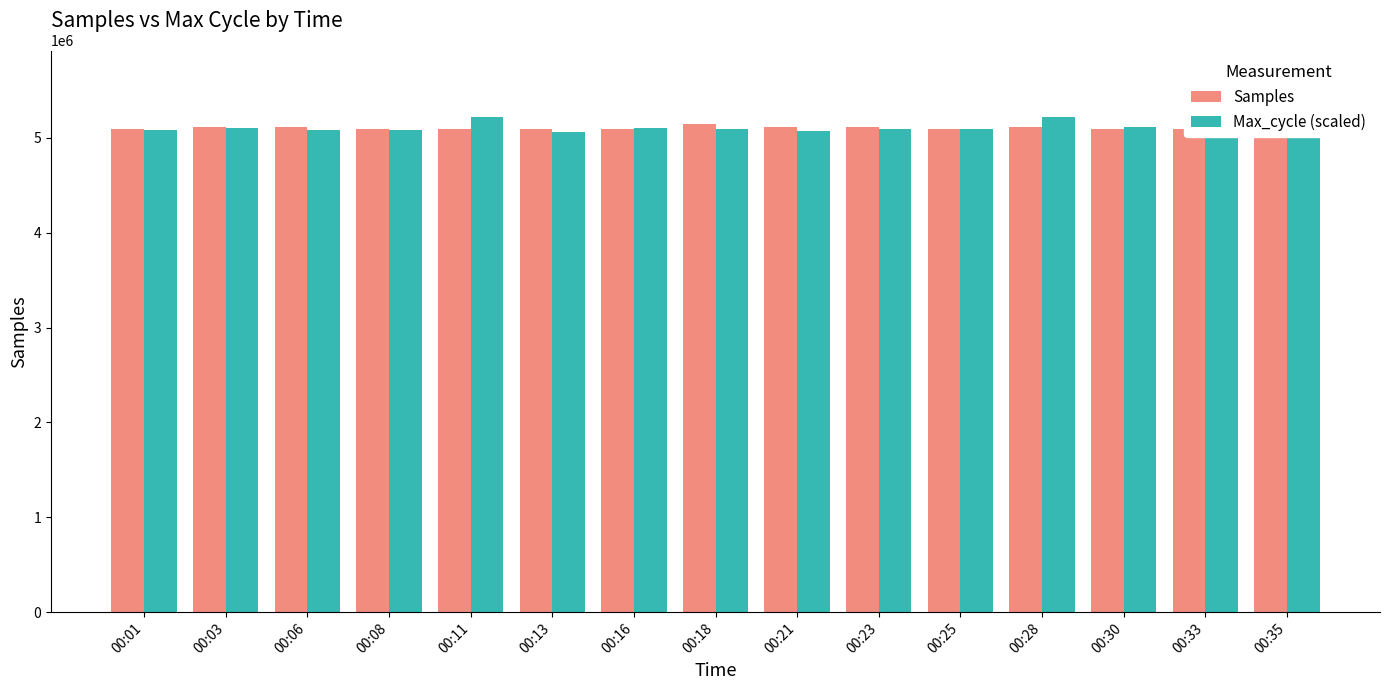

What is the lowest value of the Samples series?

5088955.0